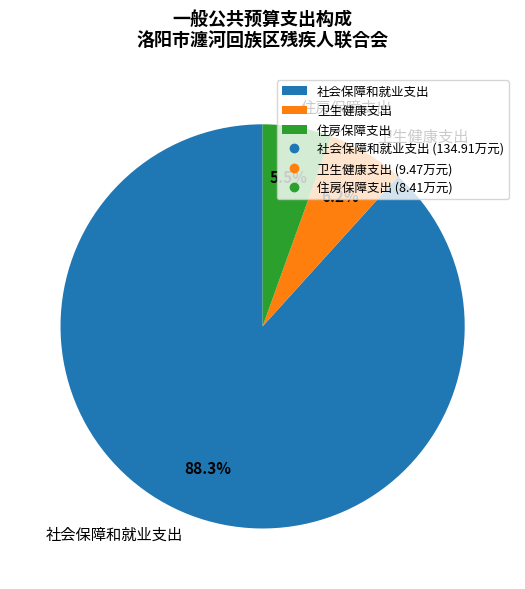

To the nearest percent, what is the difference between the largest and smallest slice percentages?

83%